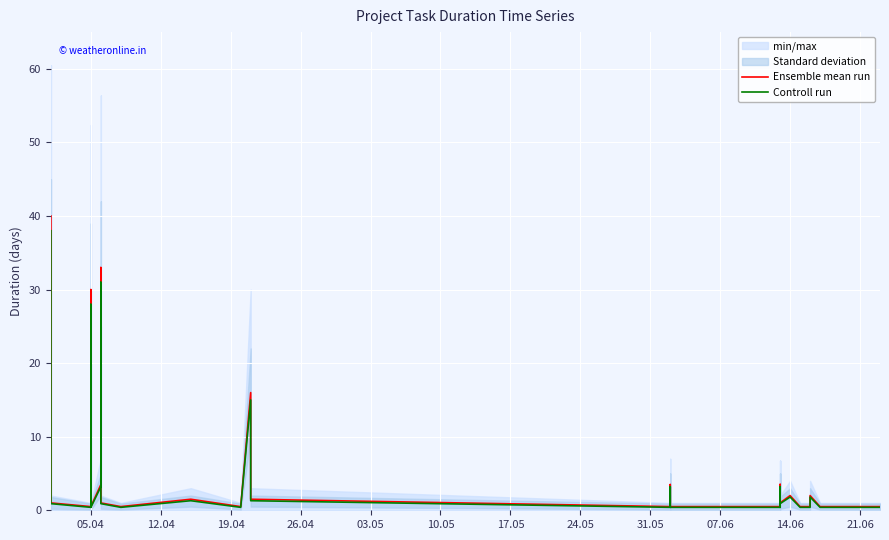

True or false: Controll run and Ensemble mean run intersect in this chart.

False